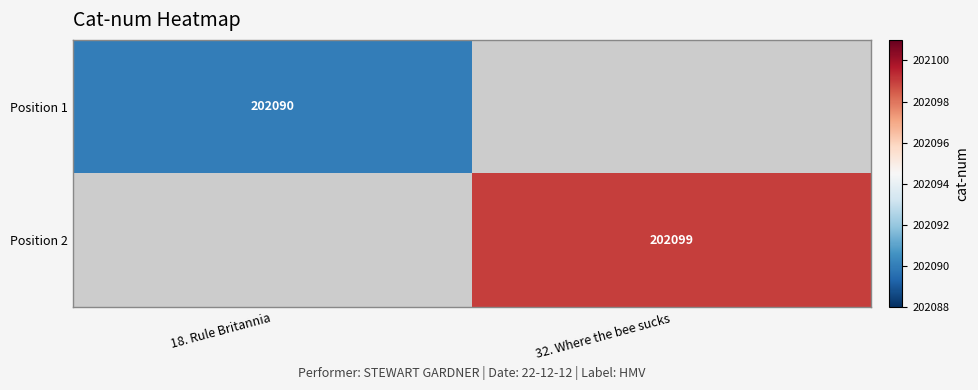

At how many categories does at least one series exceed 202097?

1